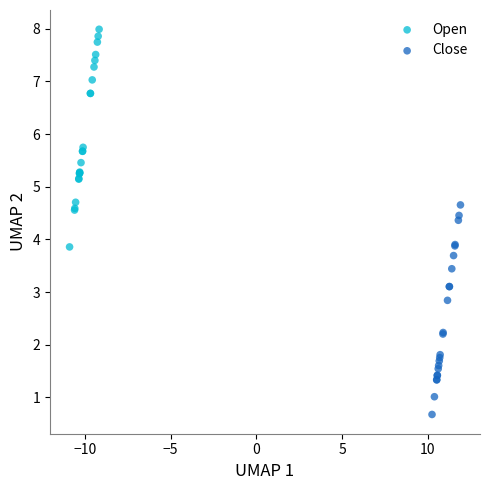

Which series has the largest Y range (max minus min)?

Open